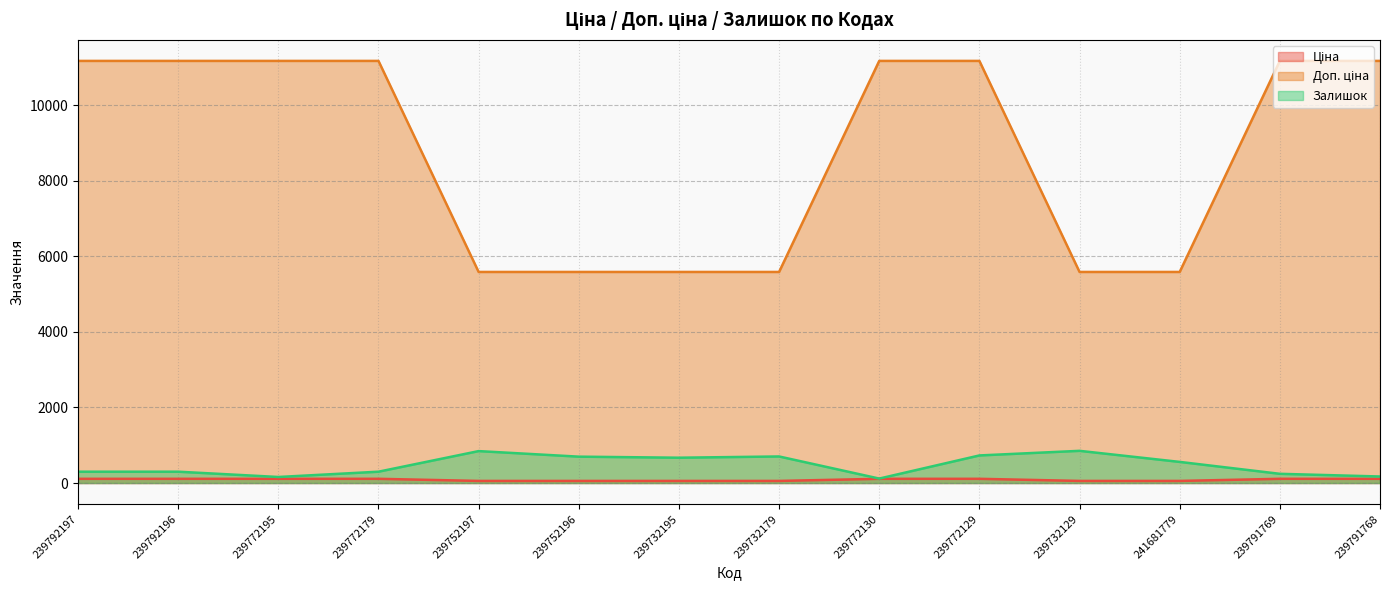

True or false: Доп. ціна has more than 1 points higher than both neighbors.

False